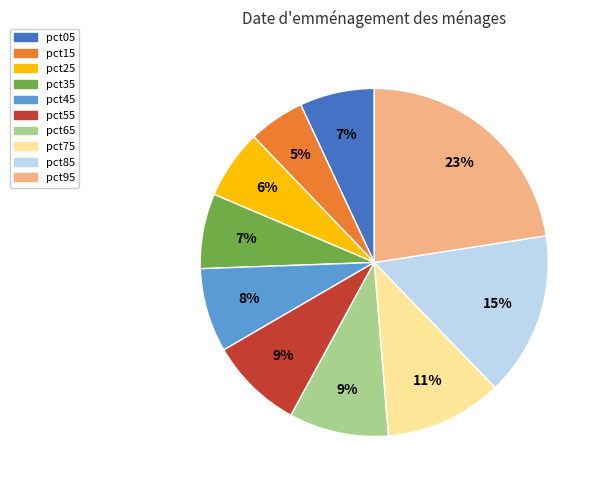

Which slice is the largest?

pct95